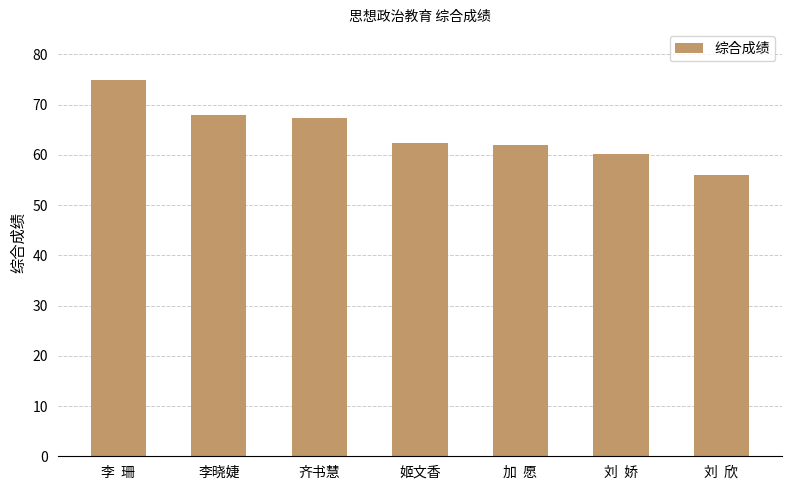

What is the difference between the values at 李  珊 and 刘  娇?

14.8